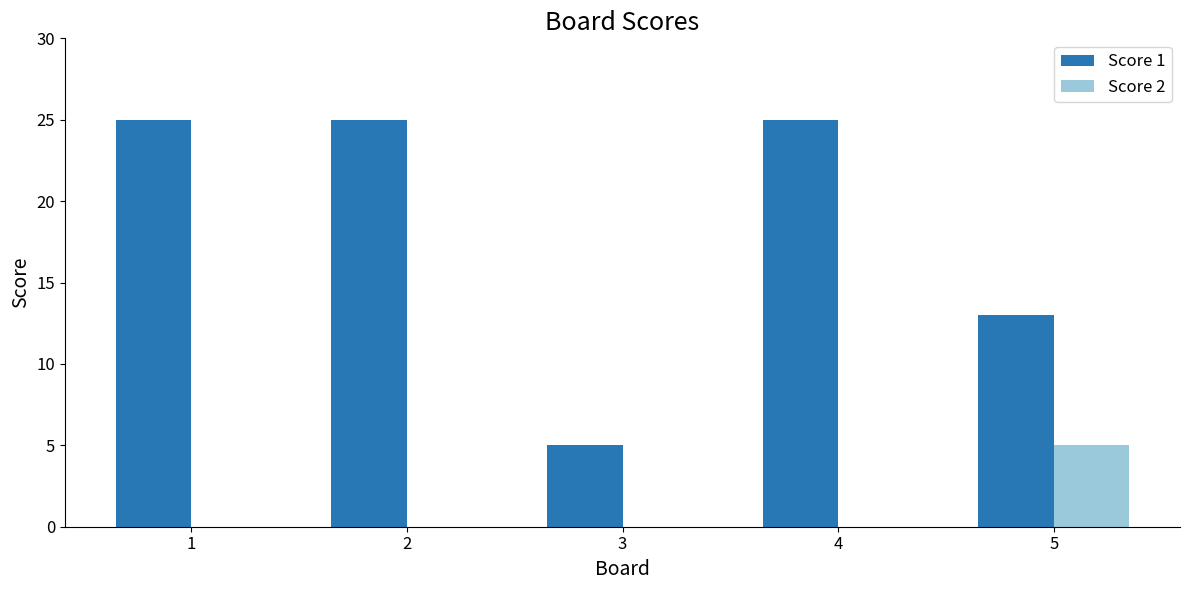

Reading left to right, what are all the values shown in this chart?

Score 1: 1=25	2=25	3=5	4=25	5=13
Score 2: 1=0	2=0	3=0	4=0	5=5